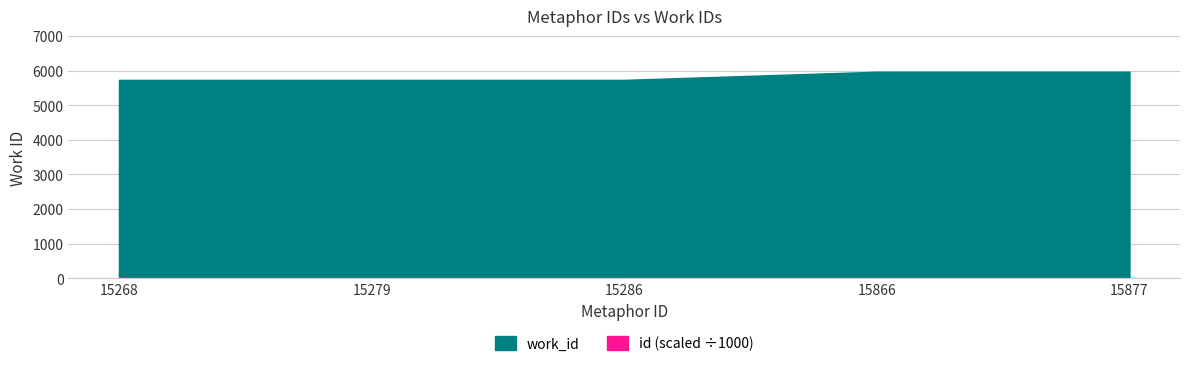

List the labels in order of work_id value, smallest first.

15268, 15279, 15286, 15866, 15877